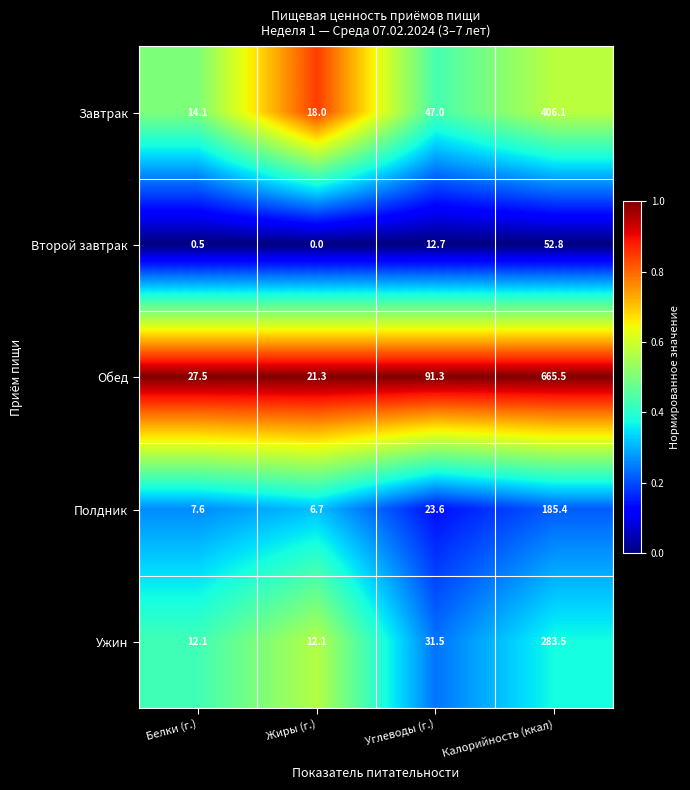

What is the sum of the Второй завтрак values at Углеводы (г.) and Калорийность (ккал)?

65.5